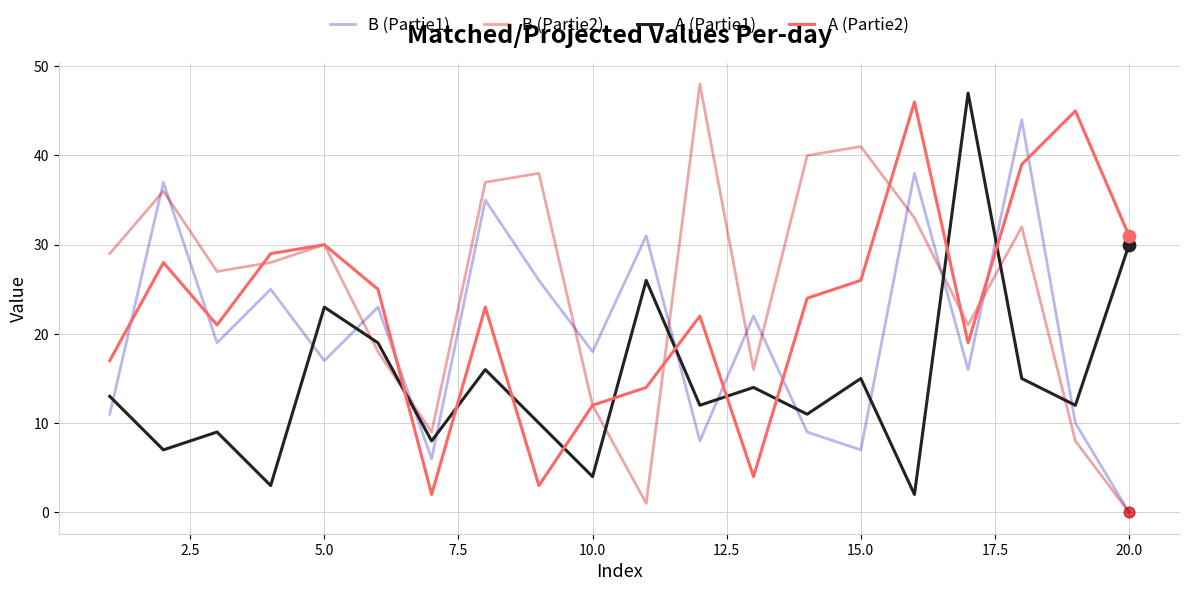

Which series has the largest total across all categories?

B (Partie2)